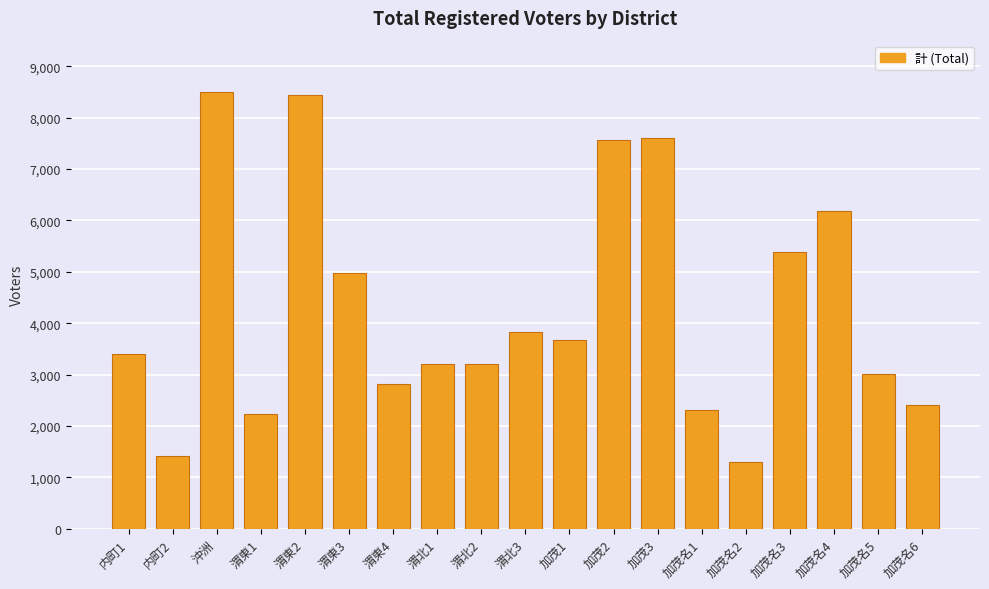

What is the value of the 11th bar from the left?

3677